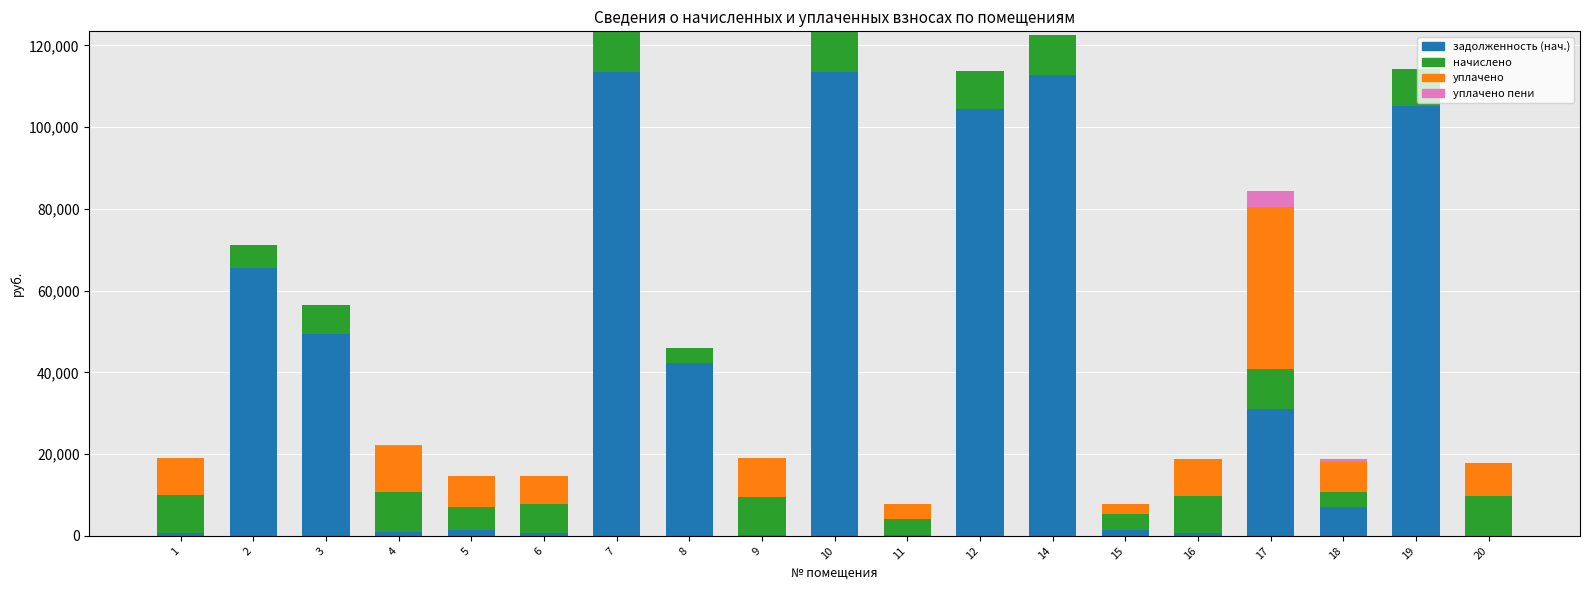

What is the sum of all задолженность (нач.) values?

750974.3